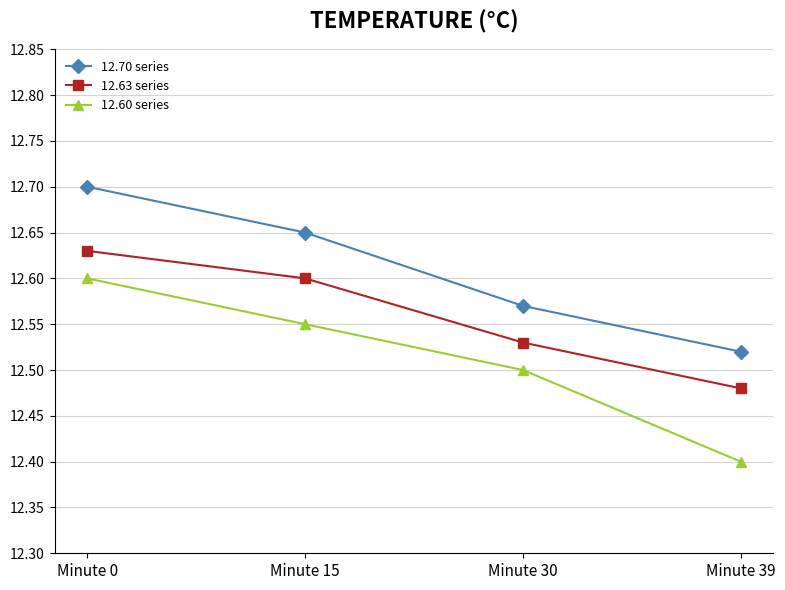

At which category does the chart reach its minimum across all series?

Minute 39